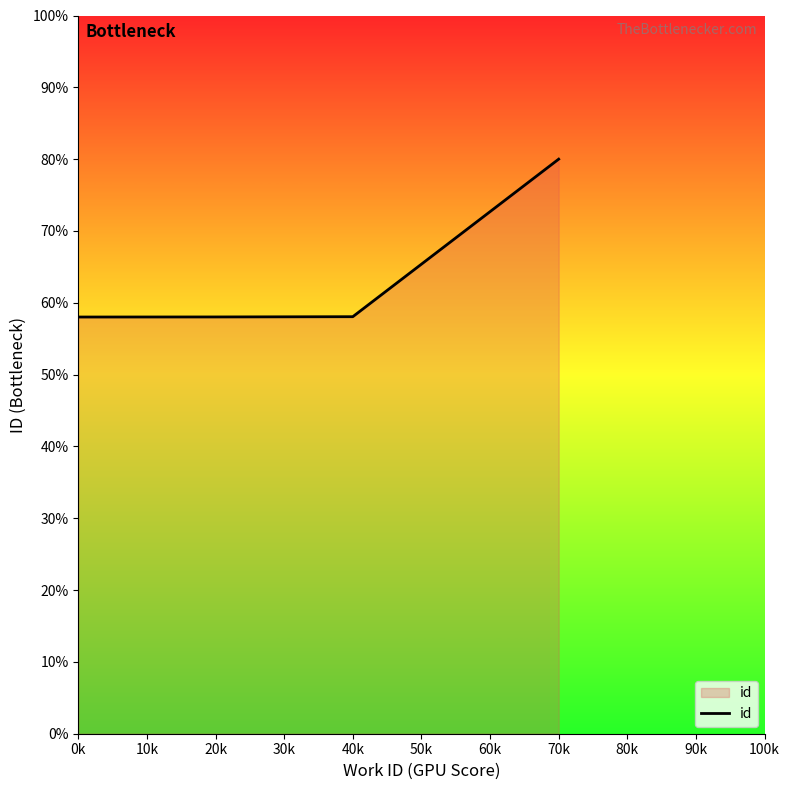

What is the change in value from 20k to 70k?

+22.0